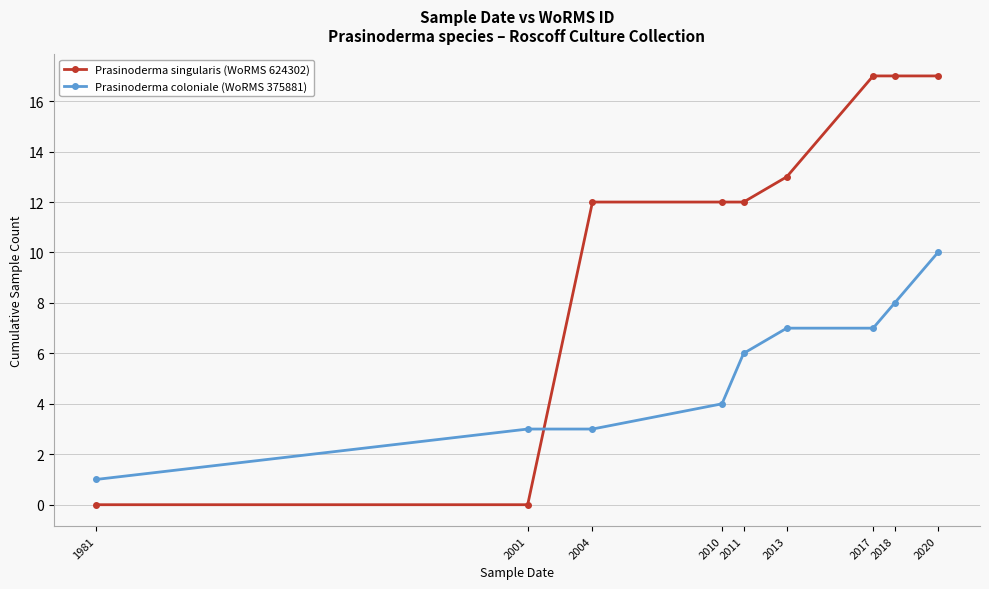

How many Prasinoderma coloniale (WoRMS 375881) values are between 3 and 7?

6